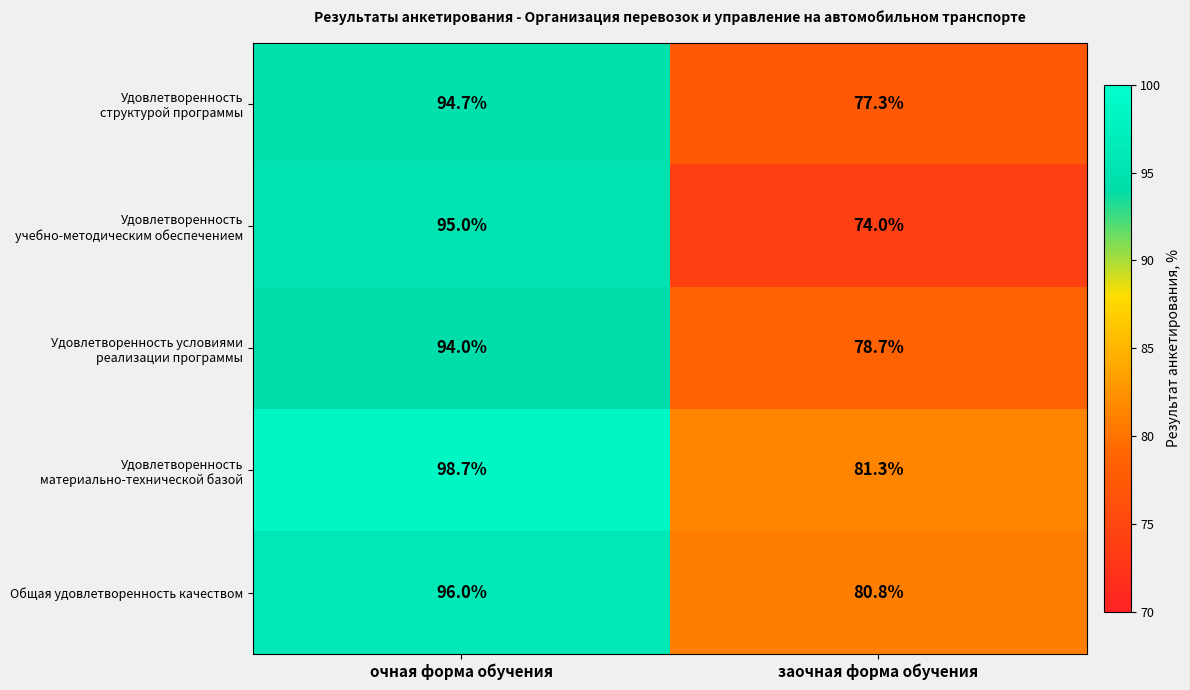

Rank the categories by Общая удовлетворенность качеством value from highest to lowest.

очная форма обучения, заочная форма обучения